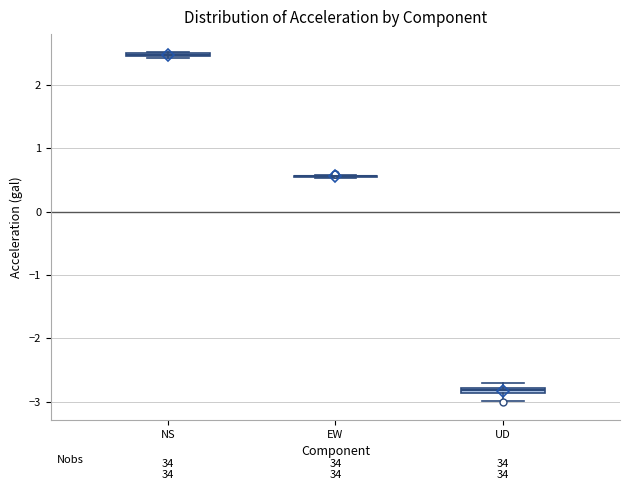

Where is the upper edge of the box for UD on the y-axis? The values are not printed on the chart, so give them approximately, as read against the axis.

-2.8